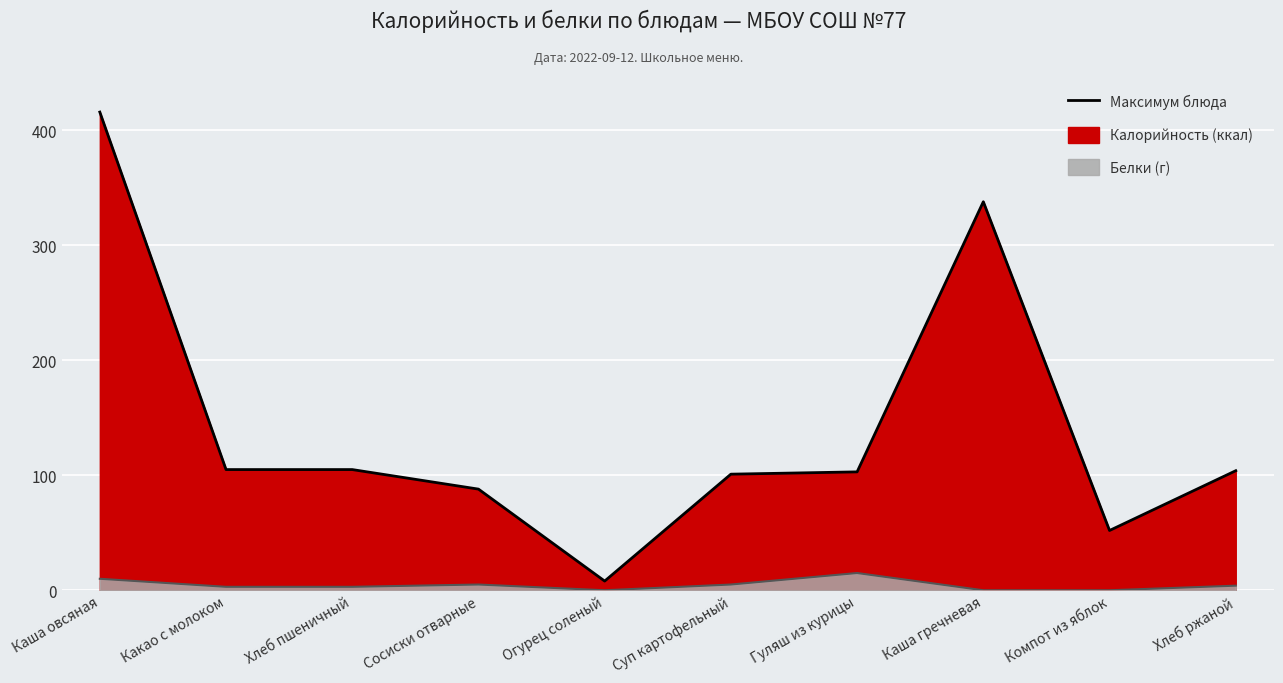

At which label does Белки first exceed 4?

Каша овсяная